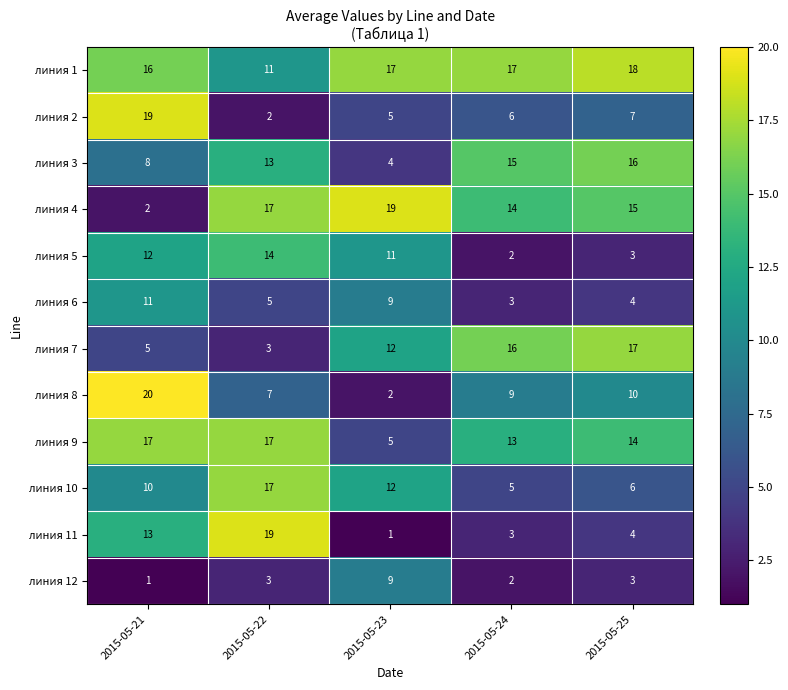

Which series changed the most between 2015-05-22 and 2015-05-25?

линия 11